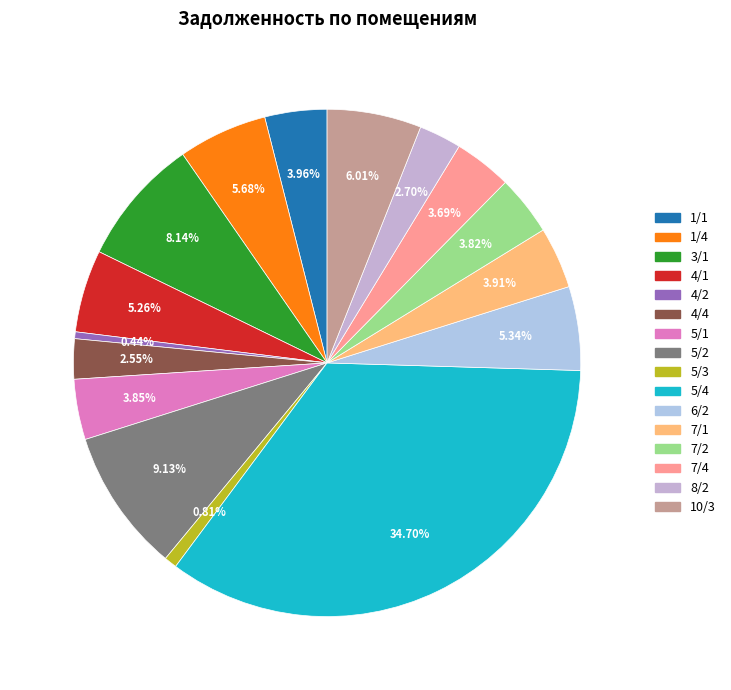

Approximately how many times larger is the value at 7/4 compared to 4/1?

0.7